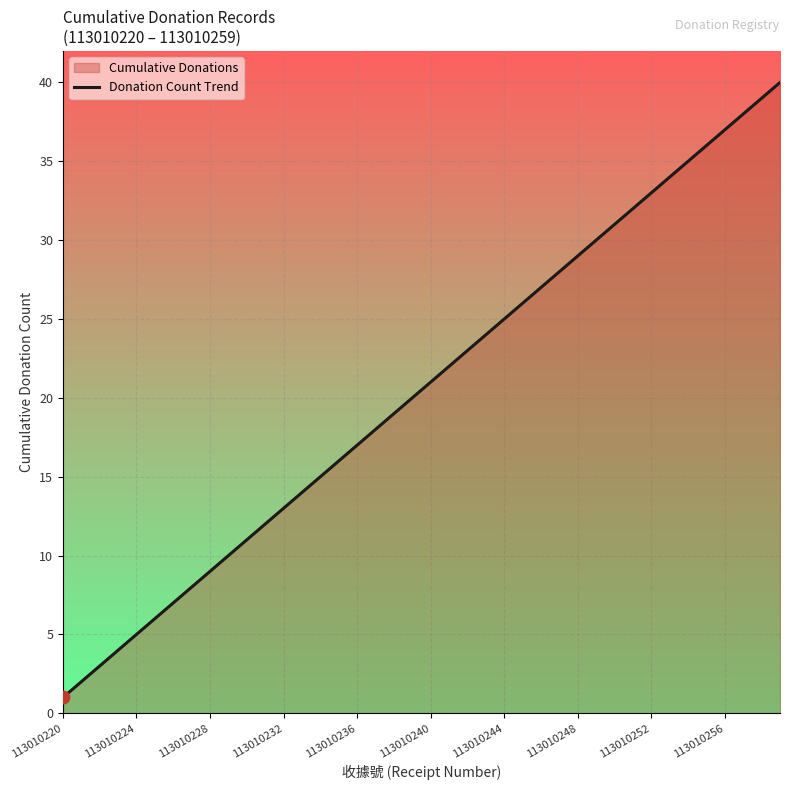

What is the difference between the maximum and minimum values?

39